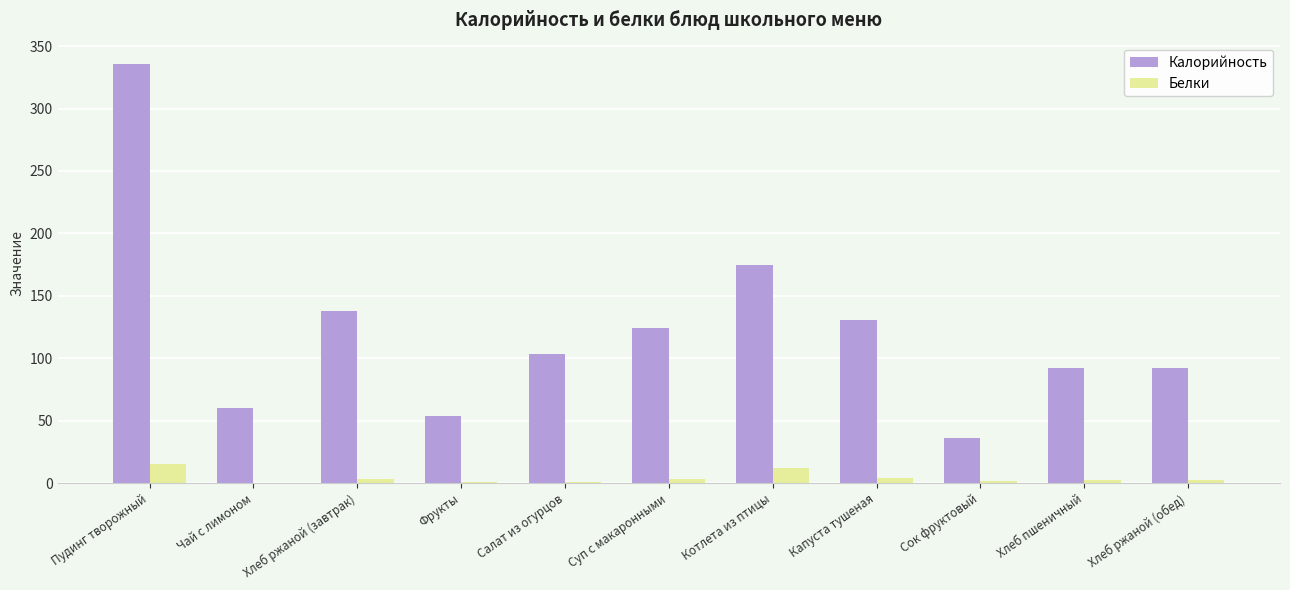

The Белки series shows 12.0 at Котлета из птицы. True or false?

True